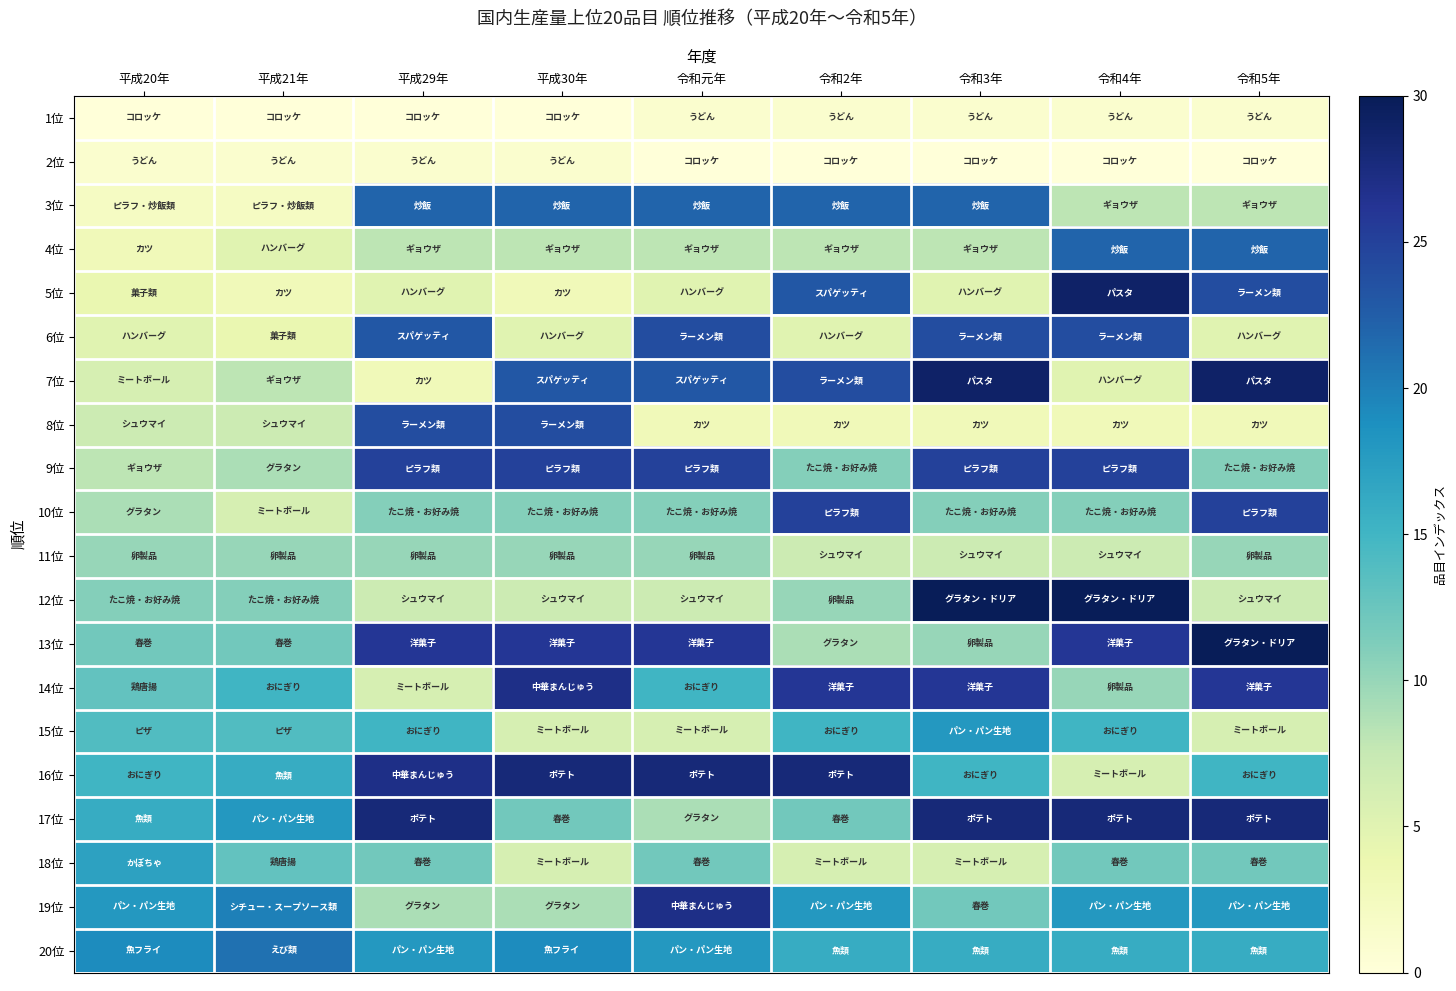

Reading left to right, what are all the values shown in this chart?

1位: 平成20年=0	平成21年=0	平成29年=0	平成30年=0	令和元年=1	令和2年=1	令和3年=1	令和4年=1	令和5年=1
2位: 平成20年=1	平成21年=1	平成29年=1	平成30年=1	令和元年=0	令和2年=0	令和3年=0	令和4年=0	令和5年=0
3位: 平成20年=2	平成21年=2	平成29年=22	平成30年=22	令和元年=22	令和2年=22	令和3年=22	令和4年=8	令和5年=8
4位: 平成20年=3	平成21年=5	平成29年=8	平成30年=8	令和元年=8	令和2年=8	令和3年=8	令和4年=22	令和5年=22
5位: 平成20年=4	平成21年=3	平成29年=5	平成30年=3	令和元年=5	令和2年=23	令和3年=5	令和4年=29	令和5年=24
6位: 平成20年=5	平成21年=4	平成29年=23	平成30年=5	令和元年=24	令和2年=5	令和3年=24	令和4年=24	令和5年=5
7位: 平成20年=6	平成21年=8	平成29年=3	平成30年=23	令和元年=23	令和2年=24	令和3年=29	令和4年=5	令和5年=29
8位: 平成20年=7	平成21年=7	平成29年=24	平成30年=24	令和元年=3	令和2年=3	令和3年=3	令和4年=3	令和5年=3
9位: 平成20年=8	平成21年=9	平成29年=25	平成30年=25	令和元年=25	令和2年=11	令和3年=25	令和4年=25	令和5年=11
10位: 平成20年=9	平成21年=6	平成29年=11	平成30年=11	令和元年=11	令和2年=25	令和3年=11	令和4年=11	令和5年=25
11位: 平成20年=10	平成21年=10	平成29年=10	平成30年=10	令和元年=10	令和2年=7	令和3年=7	令和4年=7	令和5年=10
12位: 平成20年=11	平成21年=11	平成29年=7	平成30年=7	令和元年=7	令和2年=10	令和3年=30	令和4年=30	令和5年=7
13位: 平成20年=12	平成21年=12	平成29年=26	平成30年=26	令和元年=26	令和2年=9	令和3年=10	令和4年=26	令和5年=30
14位: 平成20年=13	平成21年=15	平成29年=6	平成30年=27	令和元年=15	令和2年=26	令和3年=26	令和4年=10	令和5年=26
15位: 平成20年=14	平成21年=14	平成29年=15	平成30年=6	令和元年=6	令和2年=15	令和3年=18	令和4年=15	令和5年=6
16位: 平成20年=15	平成21年=16	平成29年=27	平成30年=28	令和元年=28	令和2年=28	令和3年=15	令和4年=6	令和5年=15
17位: 平成20年=16	平成21年=18	平成29年=28	平成30年=12	令和元年=9	令和2年=12	令和3年=28	令和4年=28	令和5年=28
18位: 平成20年=17	平成21年=13	平成29年=12	平成30年=6	令和元年=12	令和2年=6	令和3年=6	令和4年=12	令和5年=12
19位: 平成20年=18	平成21年=20	平成29年=9	平成30年=9	令和元年=27	令和2年=18	令和3年=12	令和4年=18	令和5年=18
20位: 平成20年=19	平成21年=21	平成29年=18	平成30年=19	令和元年=18	令和2年=16	令和3年=16	令和4年=16	令和5年=16